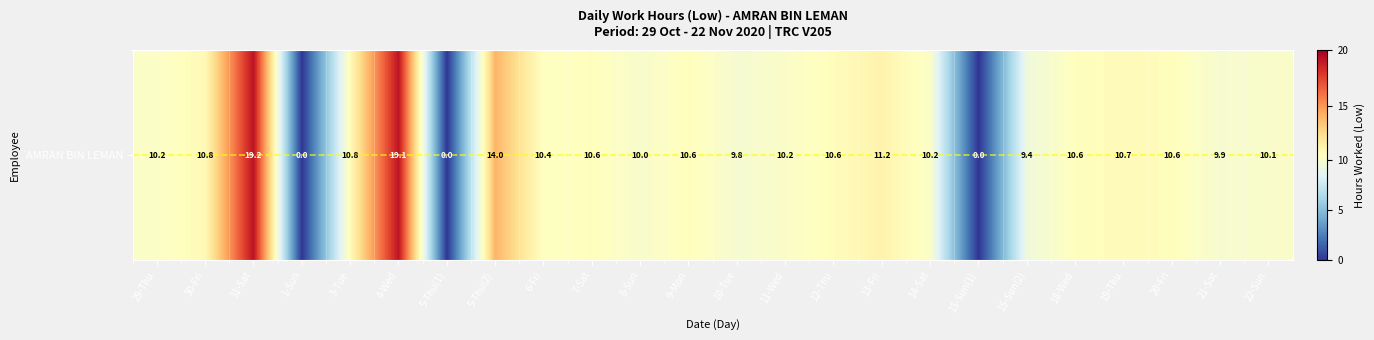

What is the difference between the values at 10-Tue and 4-Wed?

9.3